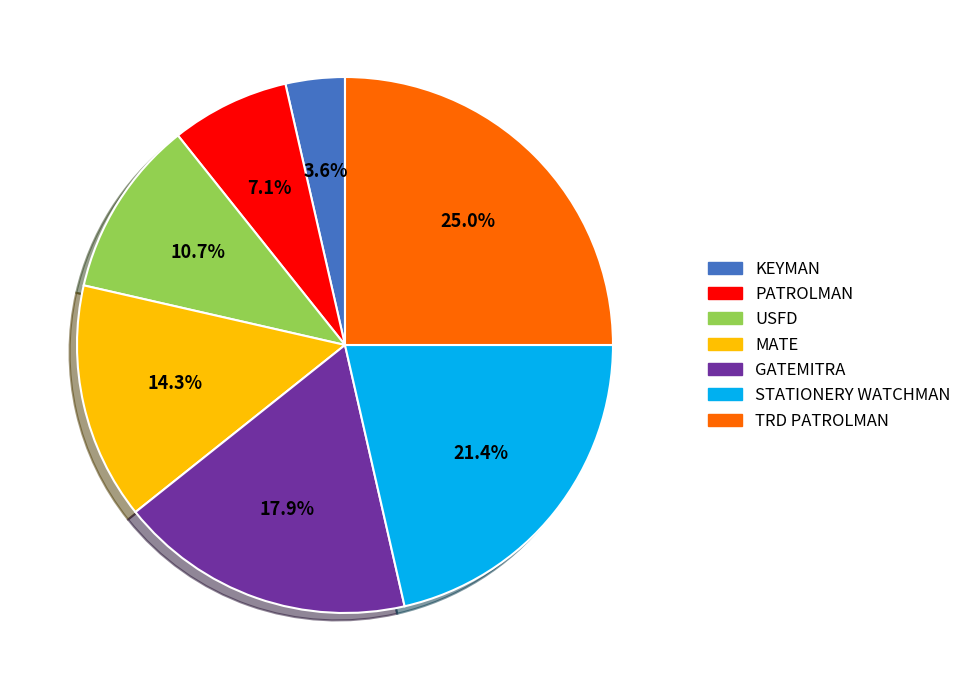

Rank the categories by value from lowest to highest.

KEYMAN, PATROLMAN, USFD, MATE, GATEMITRA, STATIONERY WATCHMAN, TRD PATROLMAN